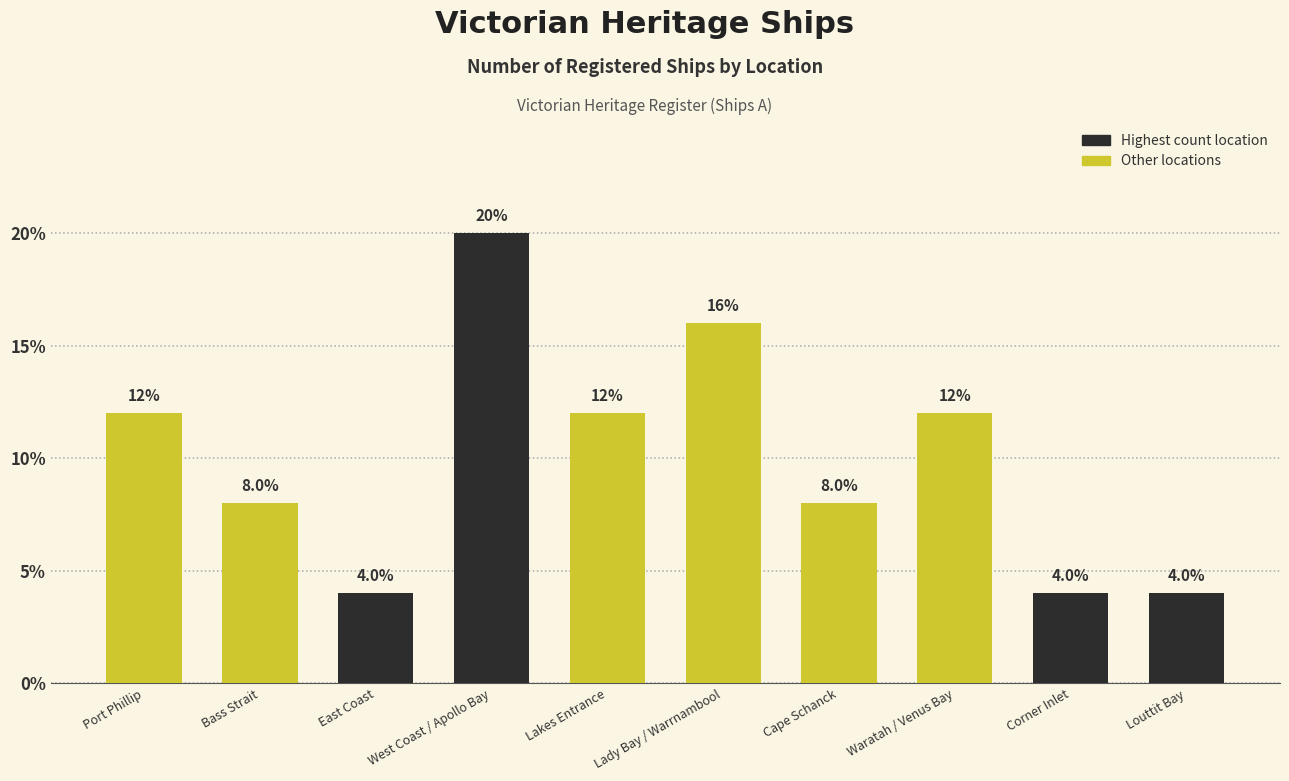

How many values are between 4 and 12?

8